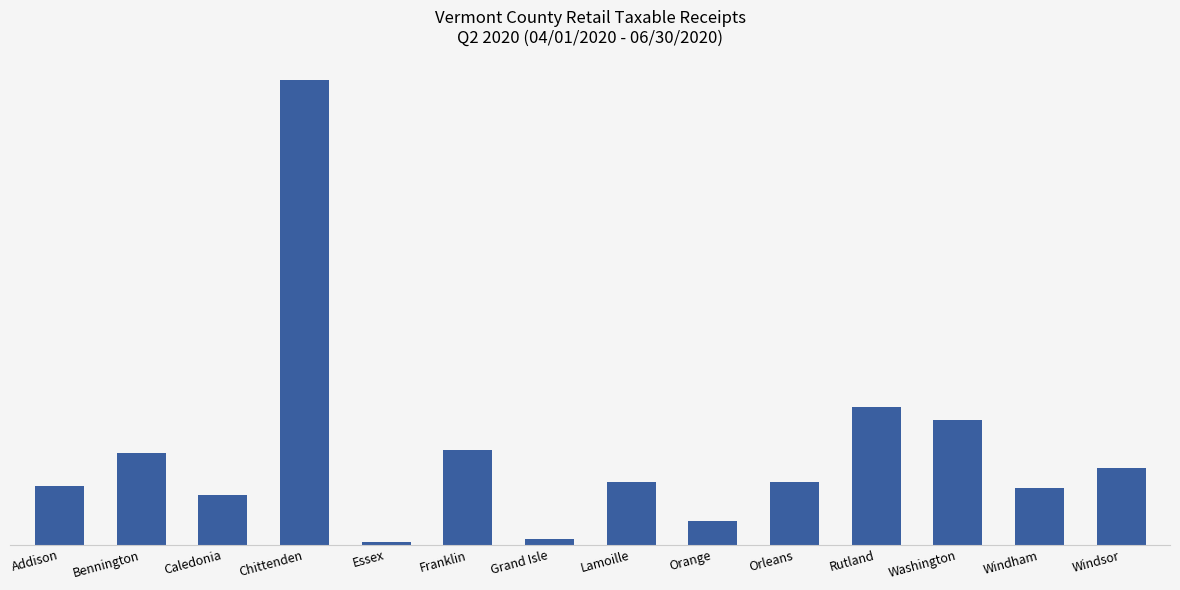

Is it true that the value at Chittenden is 371609224.8?

True